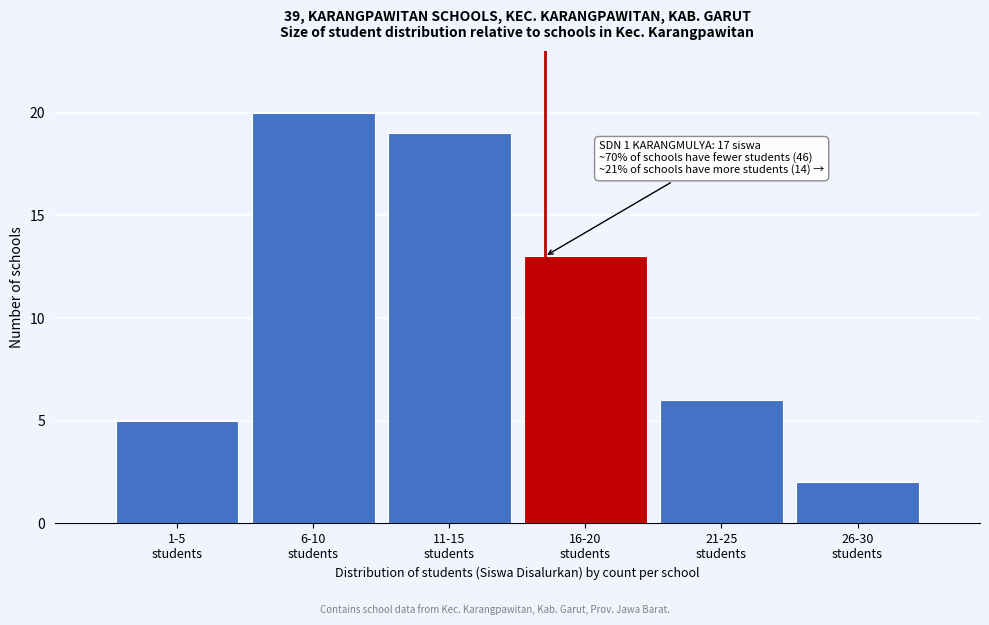

Reading left to right, what are all the values shown in this chart?

5	20	19	13	6	2